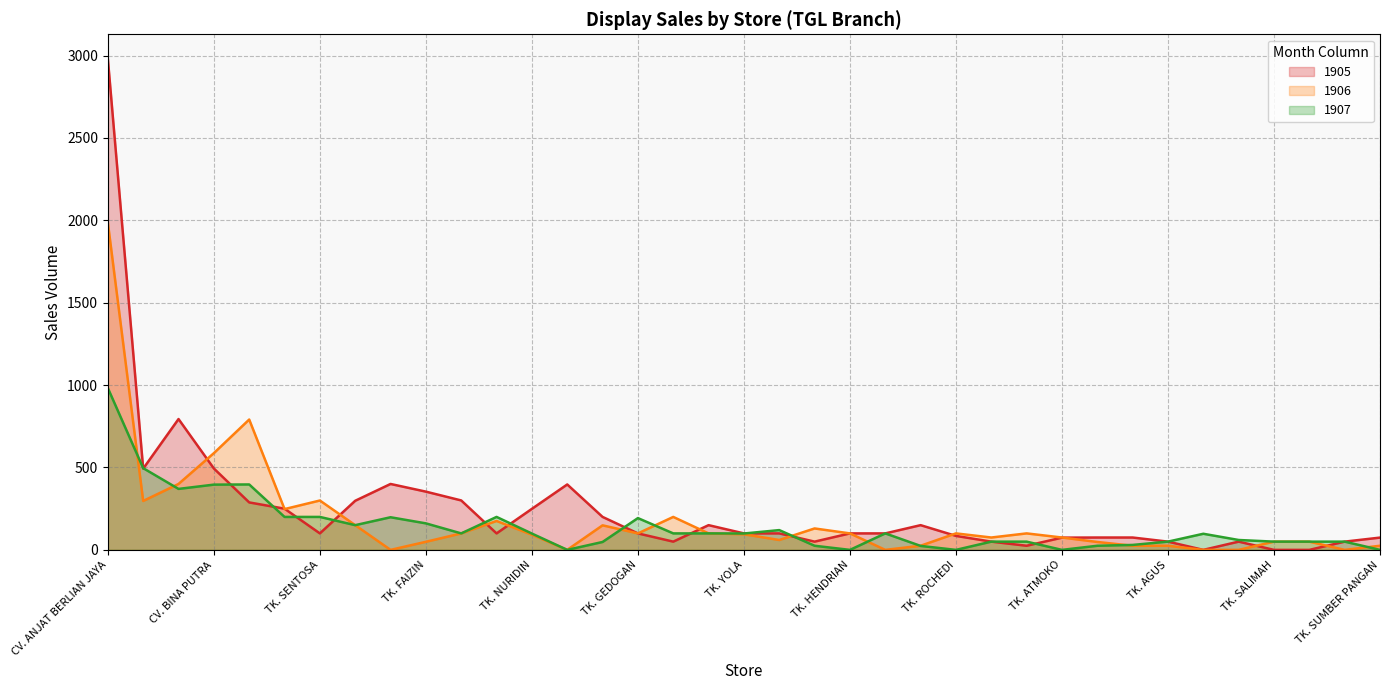

Which series has the largest total across all categories?

1905